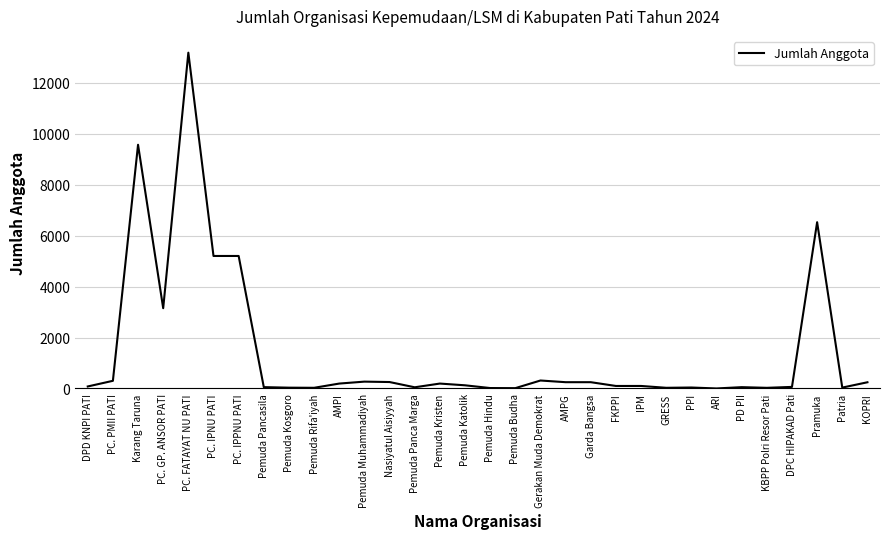

At which category does the chart reach its peak across all series?

PC. FATAYAT NU PATI